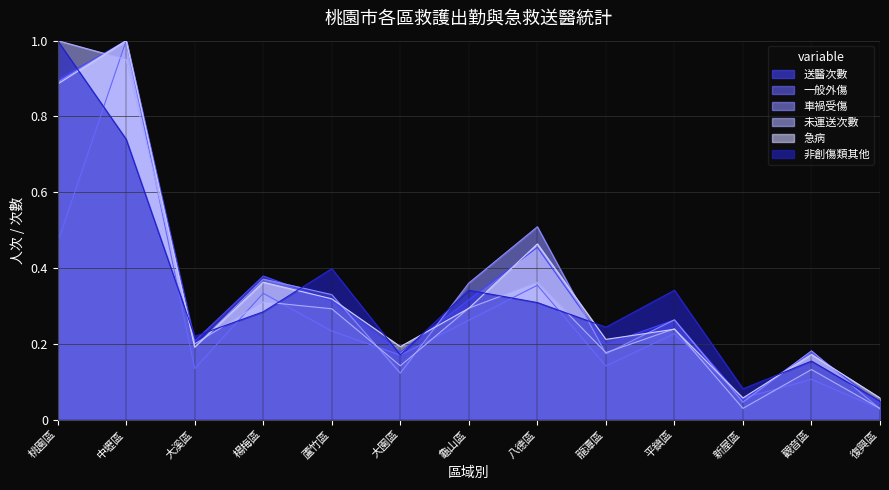

What are all the series names shown in the legend?

送醫次數, 一般外傷, 車禍受傷, 未運送次數, 急病, 非創傷類其他